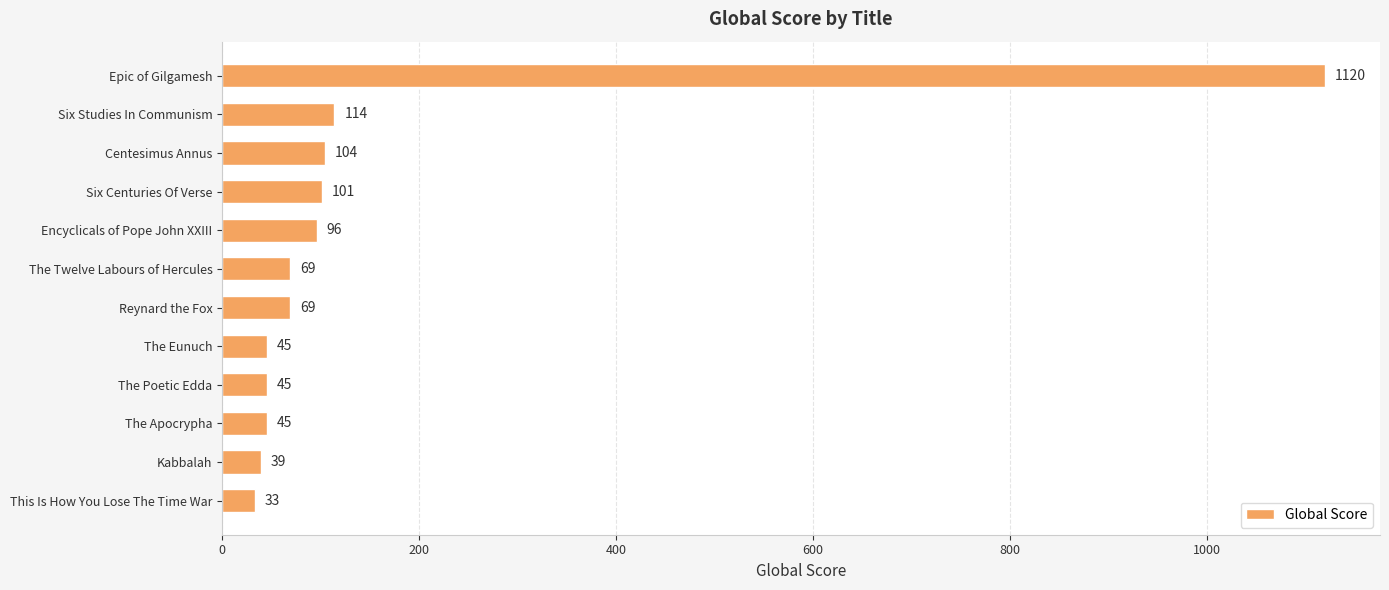

The chart shows a value of 96 at Encyclicals of Pope John XXIII. True or false?

True